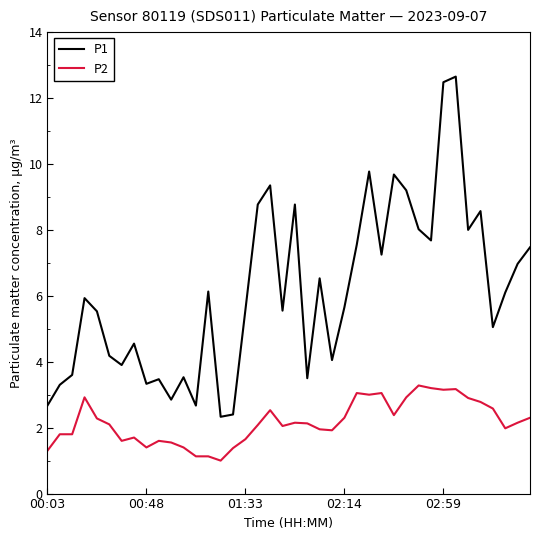

List the series in order of their peak value, lowest first.

P2, P1